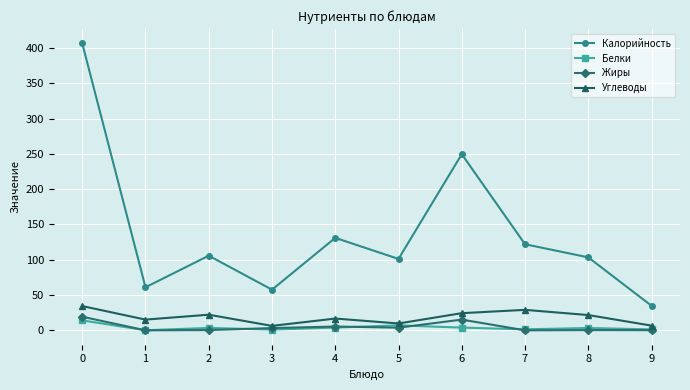

How many data points does each series have?

10